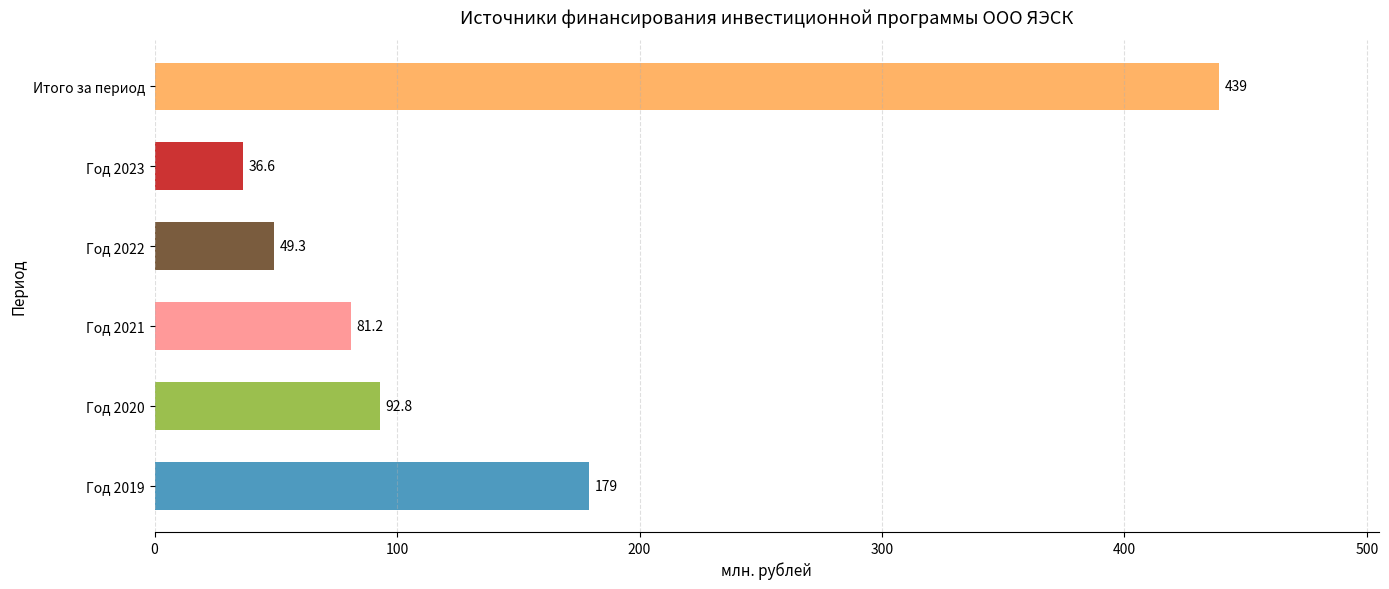

Reading top to bottom, transcribe all the data shown in this chart.

439.1	36.6	49.3	81.2	92.8	179.2